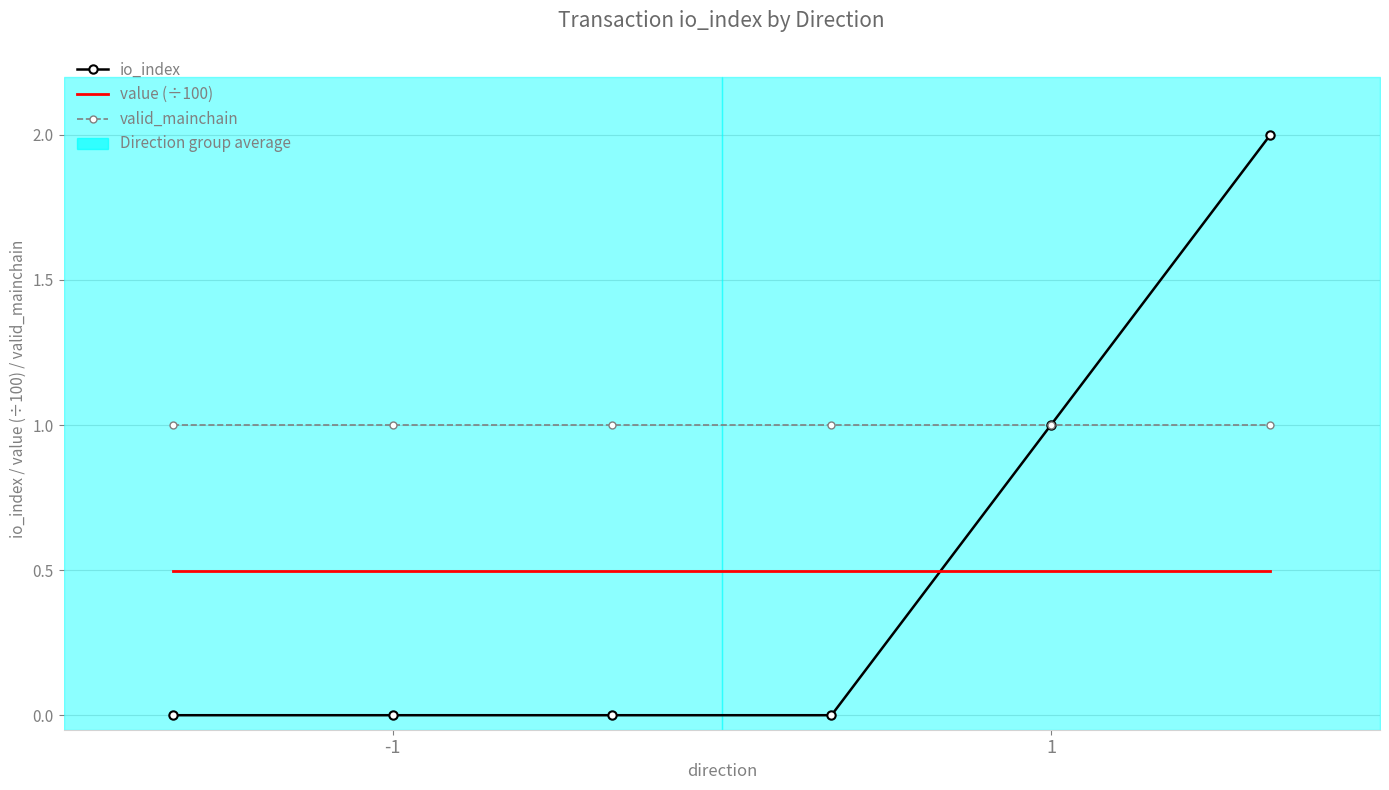

Is it true that value (÷100) equals 0.2 at 3?

False